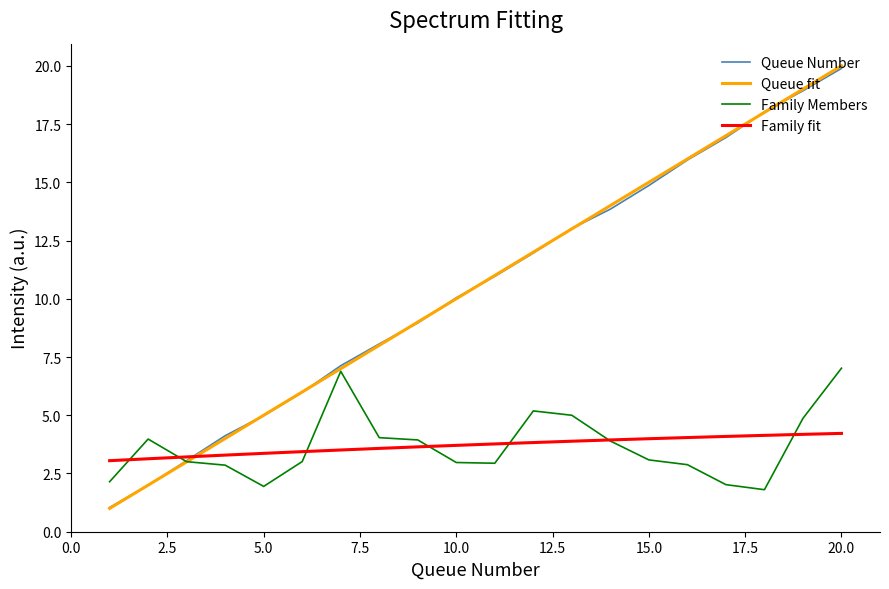

What is the highest value of the Queue Number series?

19.9